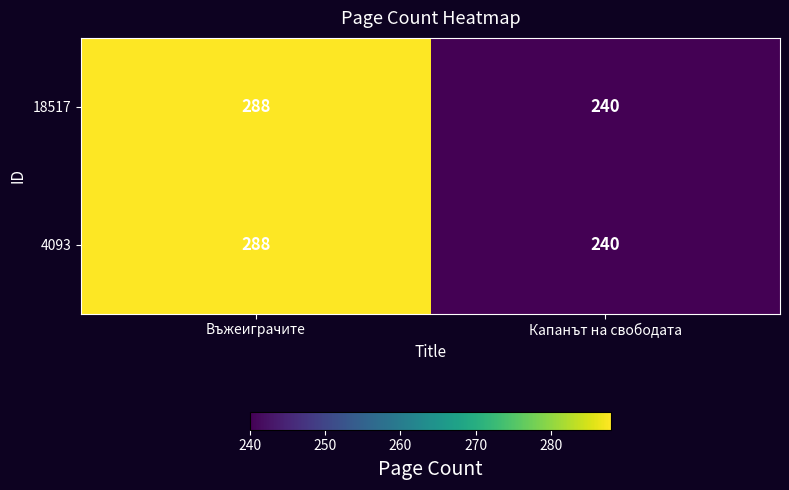

Which category has the highest value across all series?

Въжеиграчите